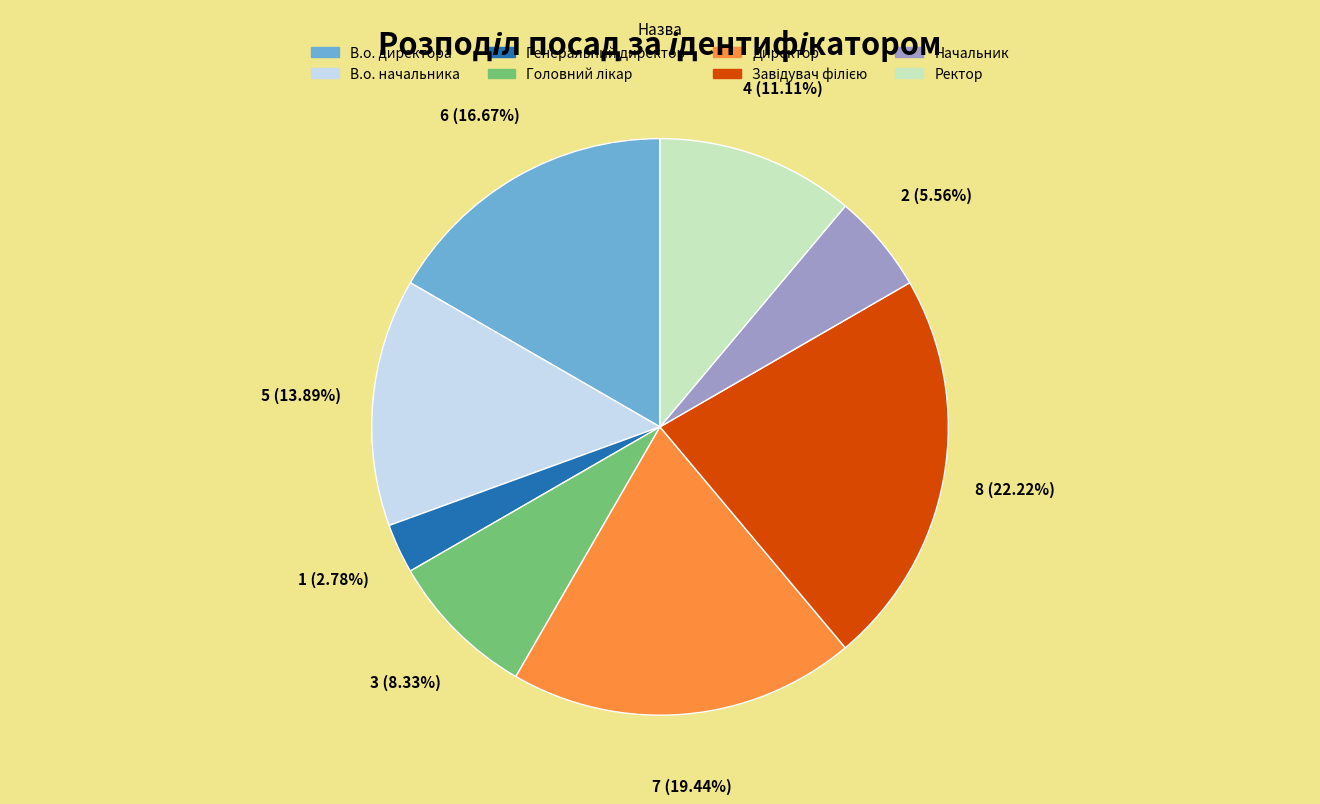

Which category has the smallest portion of the pie?

Генеральний директор